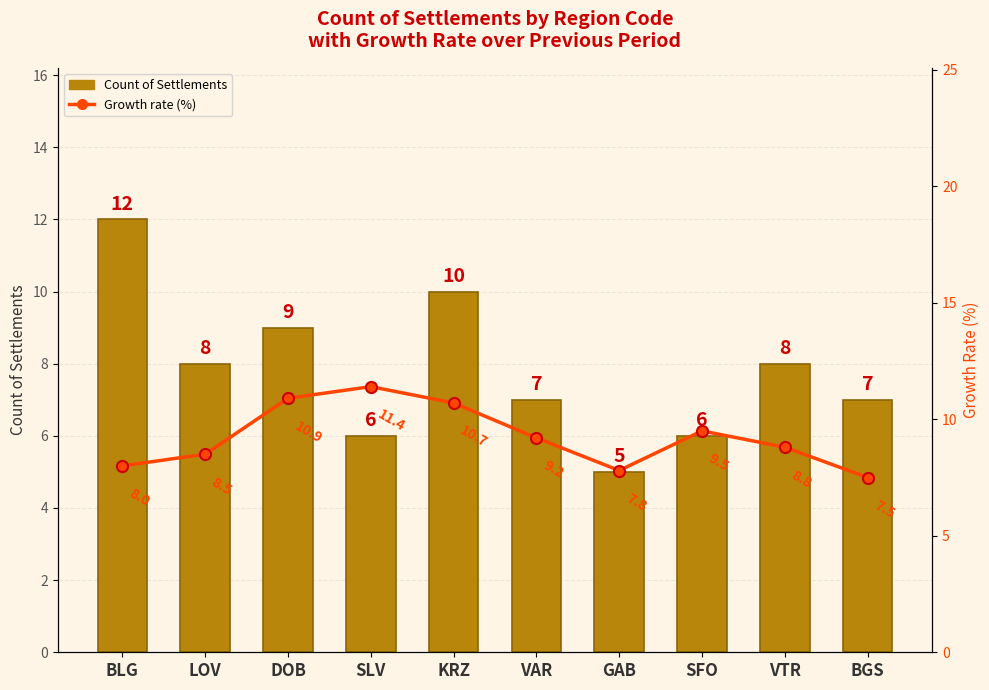

Which series changed the most between KRZ and SFO?

Count of Settlements